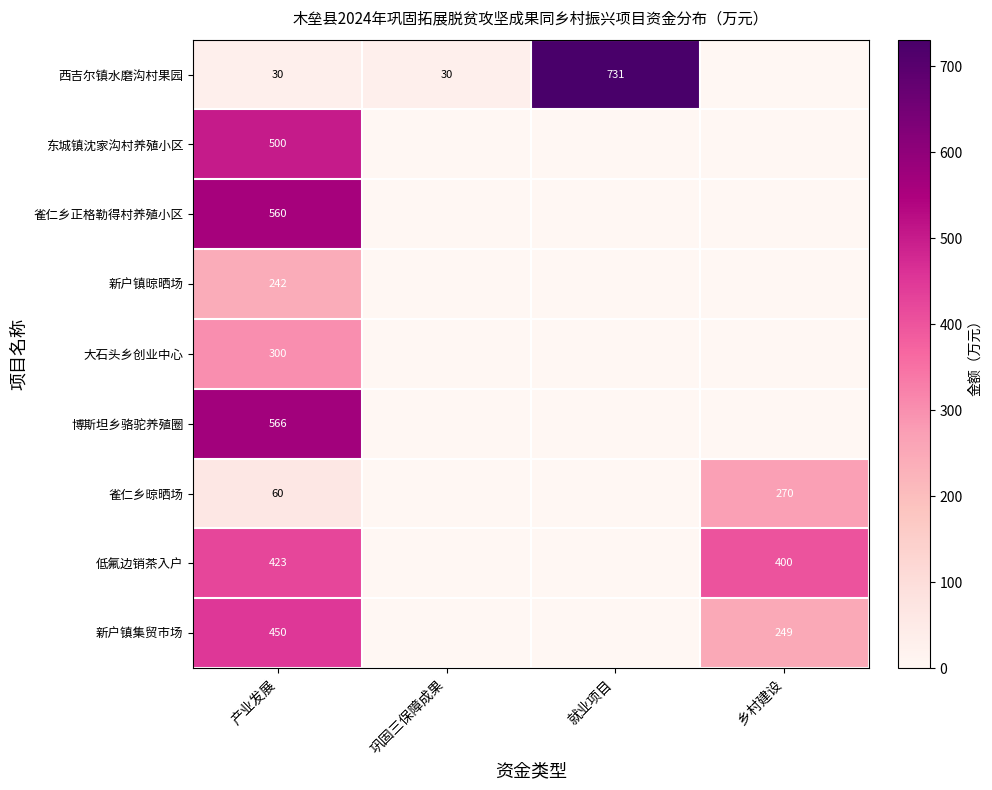

What is the sum of the 西吉尔镇水磨沟村果园 values at 产业发展 and 就业项目?

761